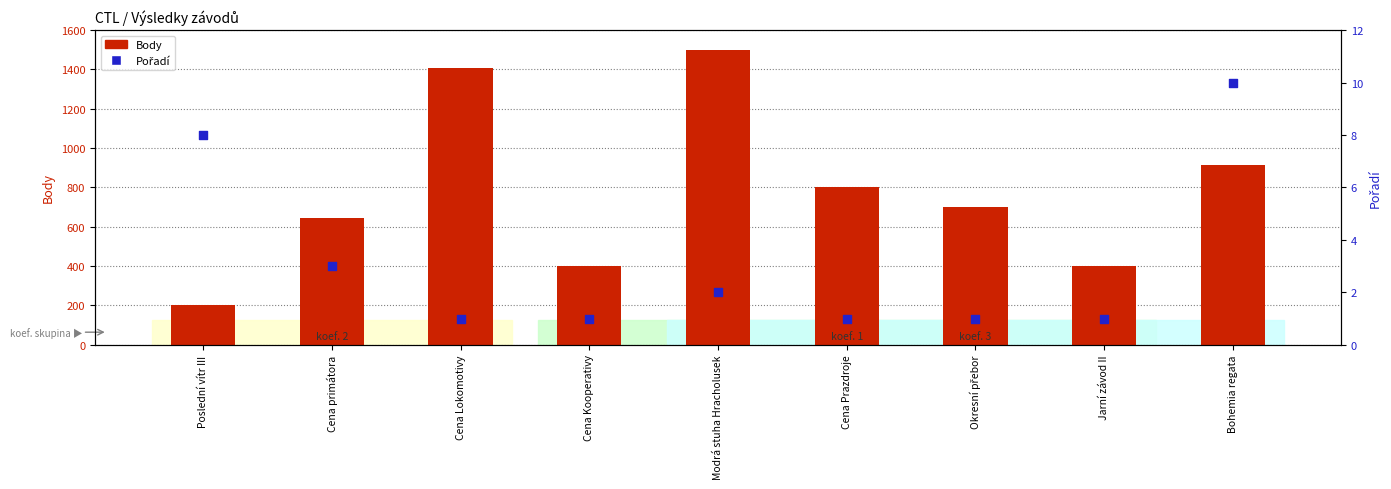

What are all the series names shown in the legend?

Body, Pořadí